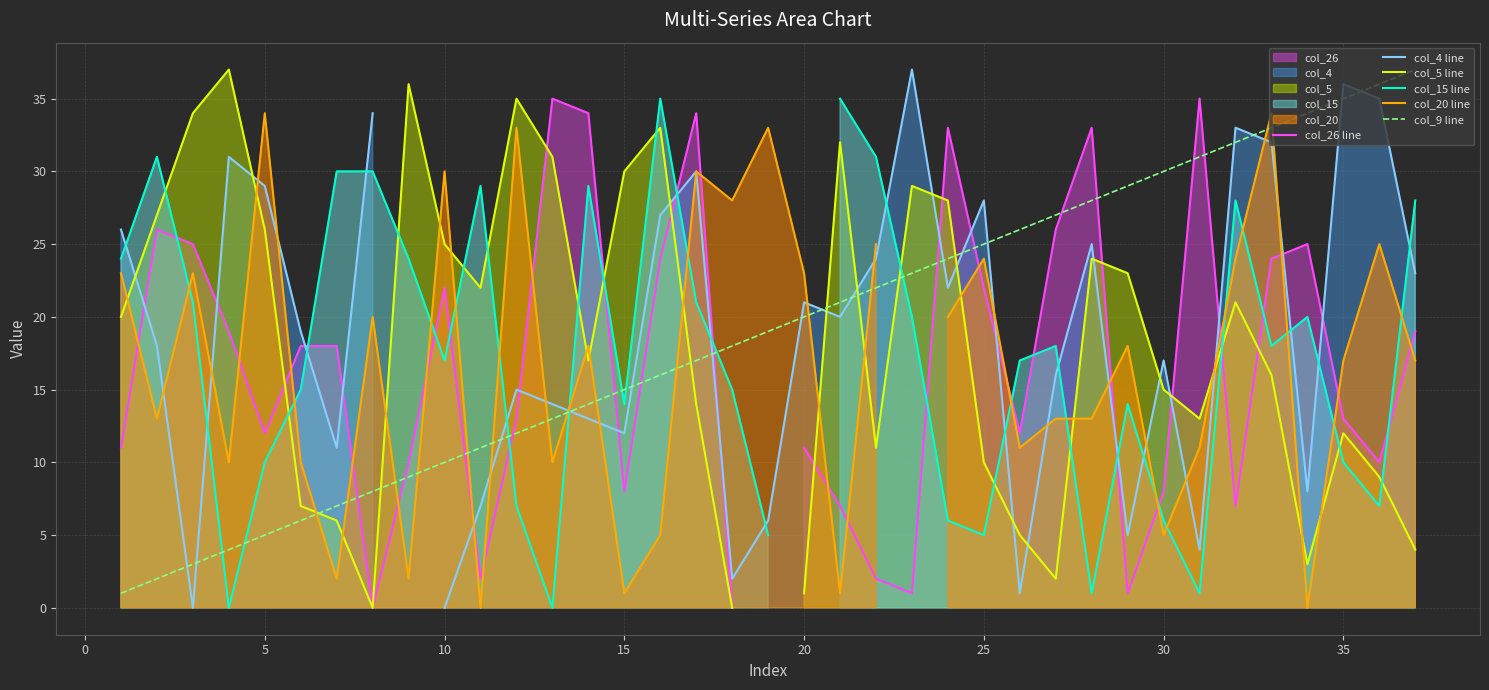

The value of col_9 line at 10 is 10. True or false?

True